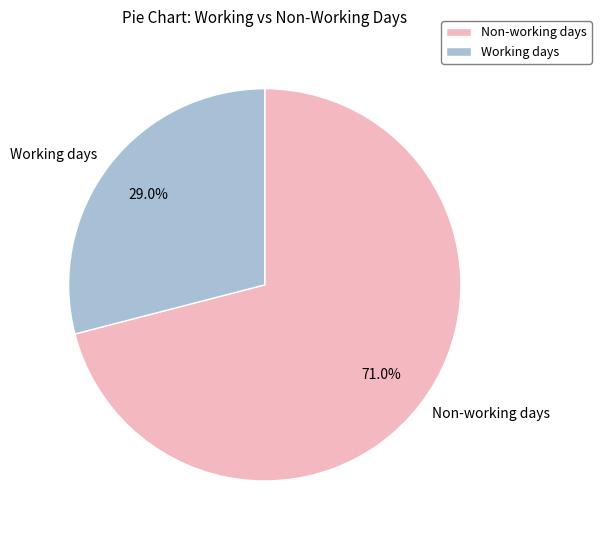

What is the smallest slice in the pie chart?

Working days